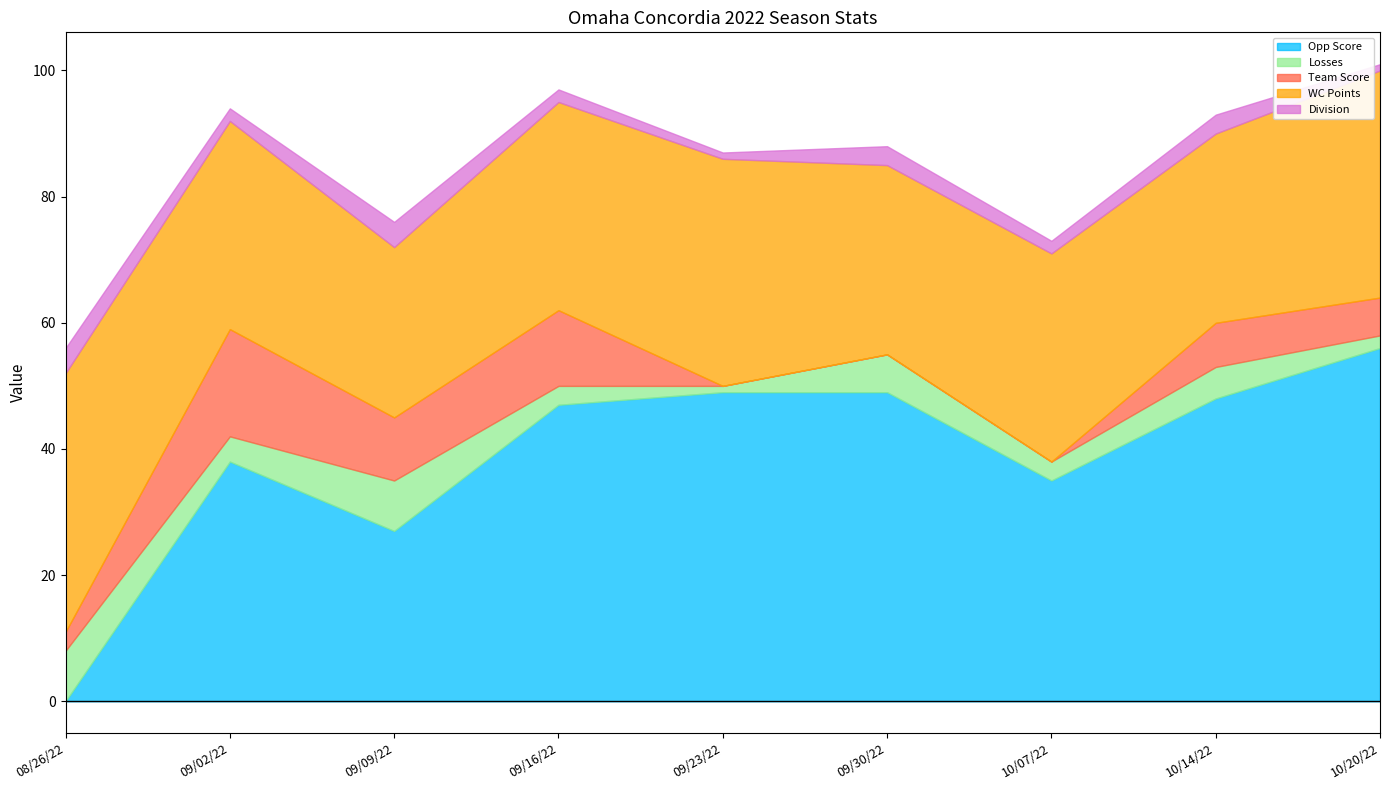

What is the highest value of the Team Score series?

17